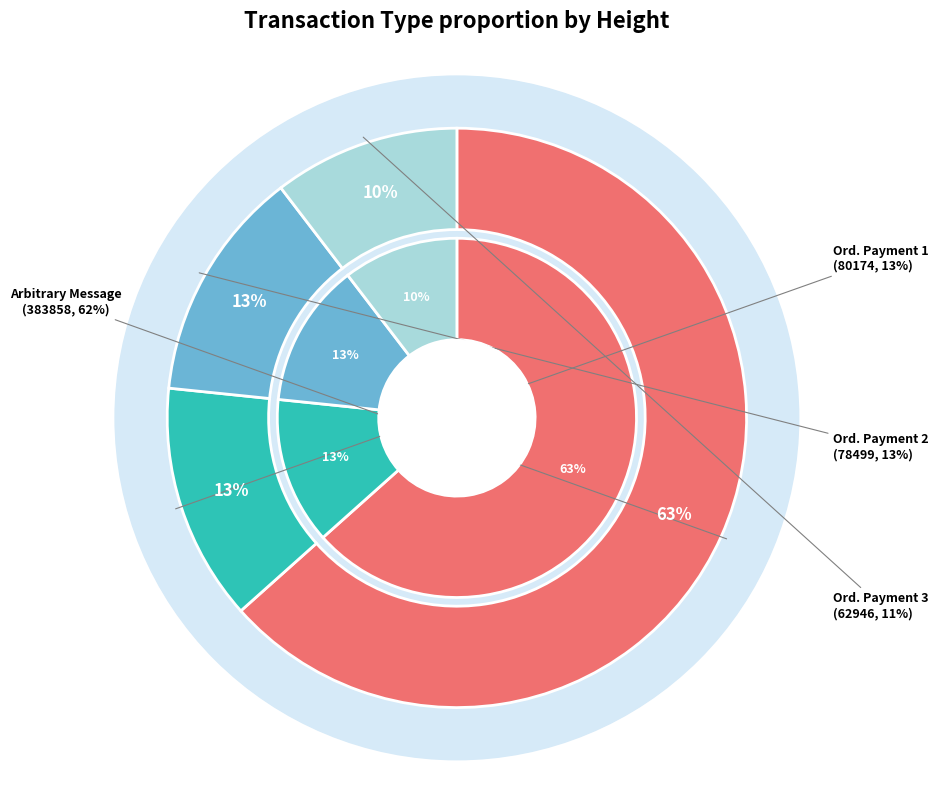

The Ordinary Payment (78499) slice represents 5% of the pie. True or false?

False